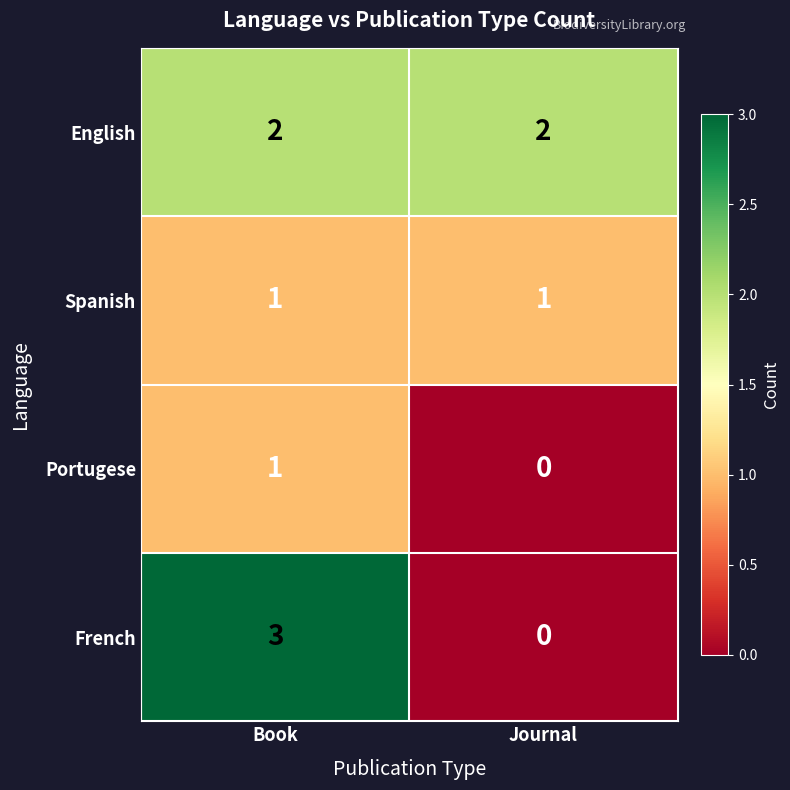

What is the sum of the English values at Book and Journal?

4